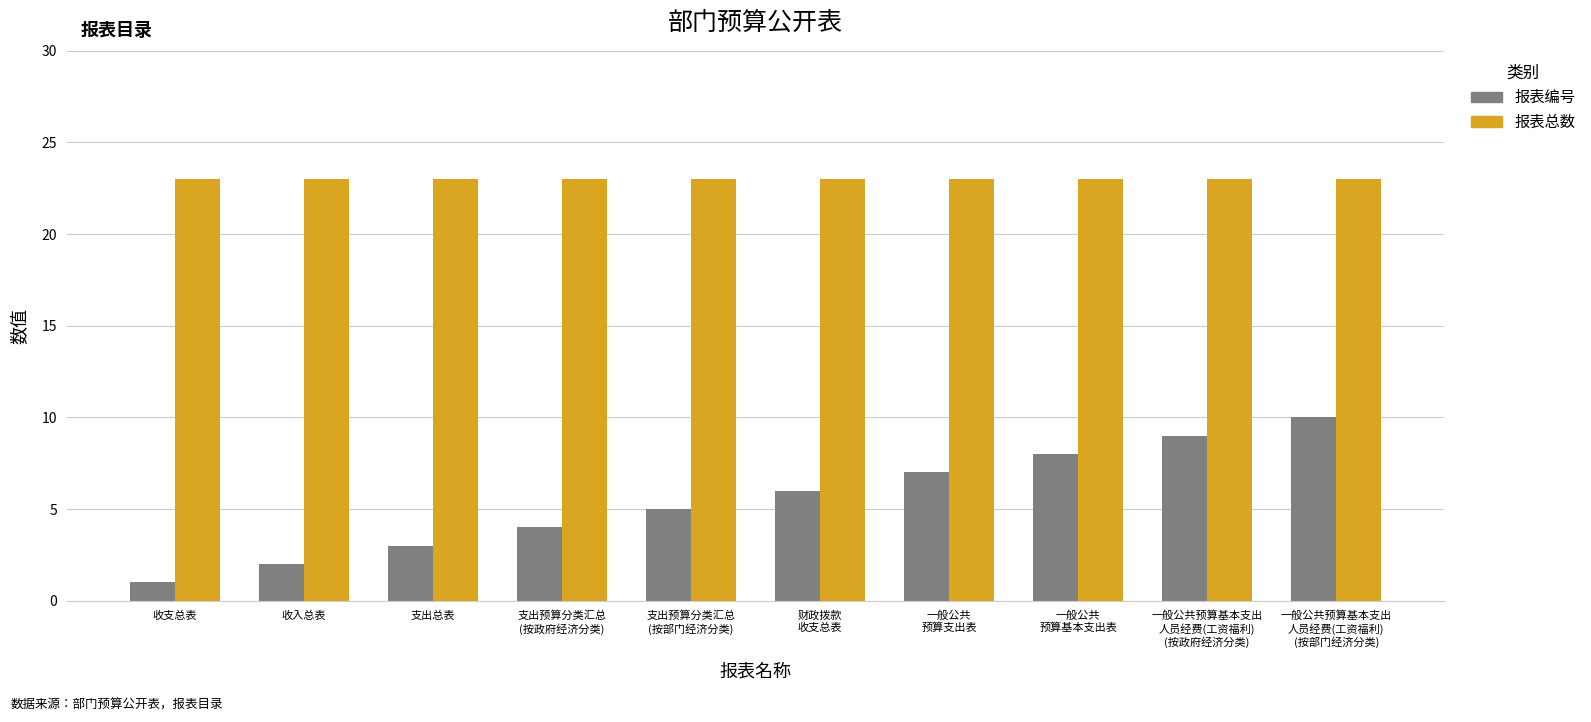

Which series has the largest range (max minus min)?

报表编号